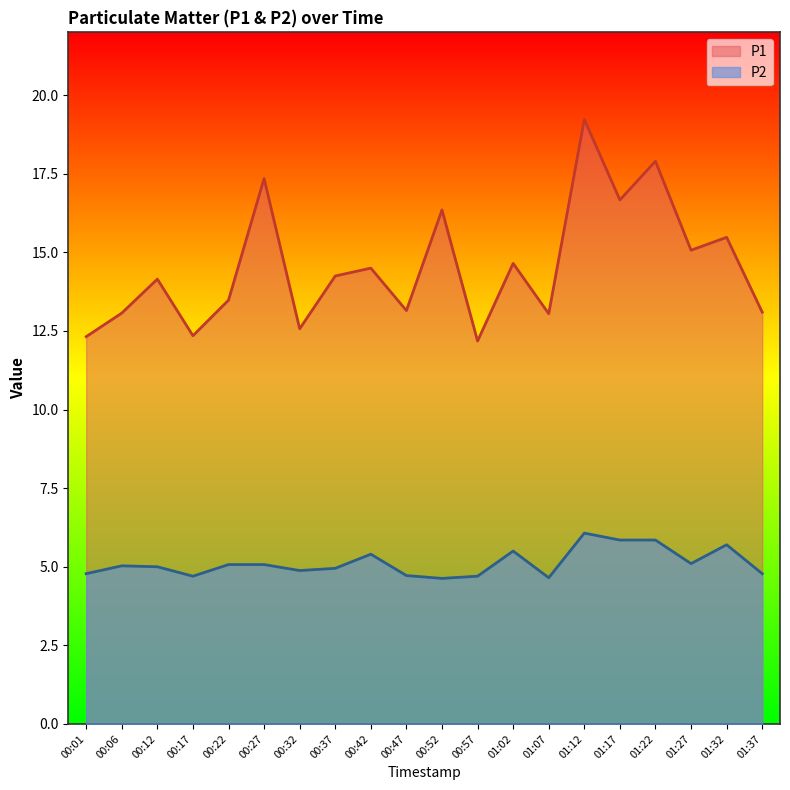

Is it true that P1 equals 15.1 at 01:27?

True